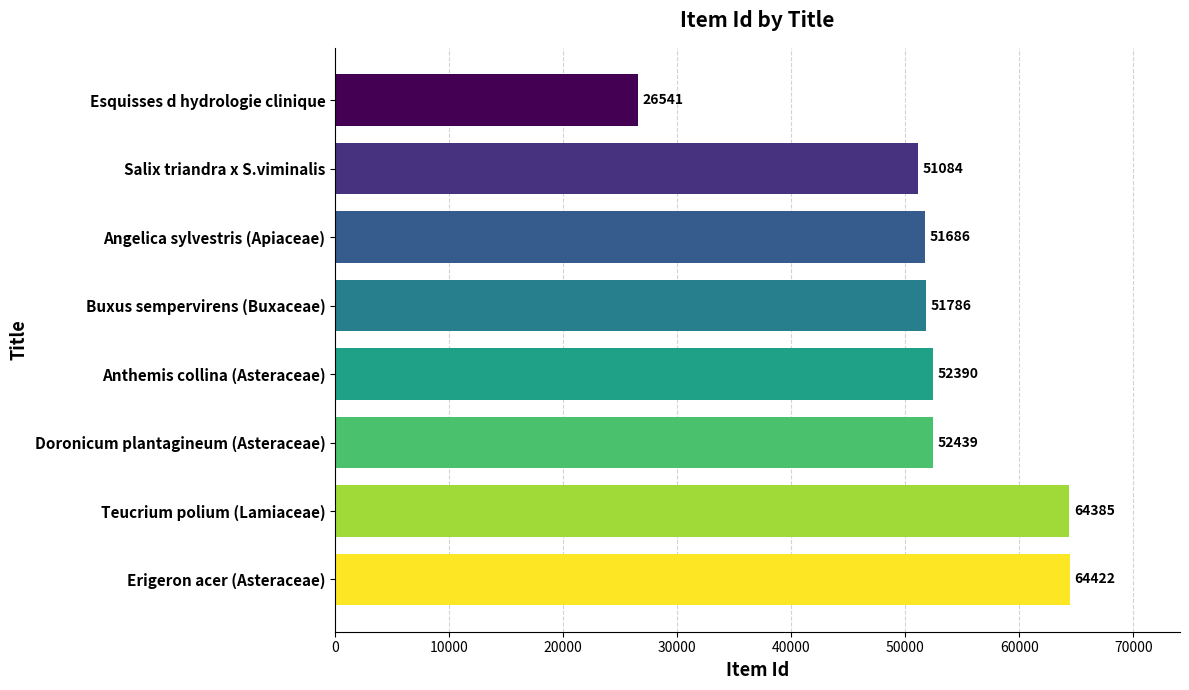

Rank the categories by value from highest to lowest.

Erigeron acer (Asteraceae), Teucrium polium (Lamiaceae), Doronicum plantagineum (Asteraceae), Anthemis collina (Asteraceae), Buxus sempervirens (Buxaceae), Angelica sylvestris (Apiaceae), Salix triandra x S.viminalis, Esquisses d hydrologie clinique